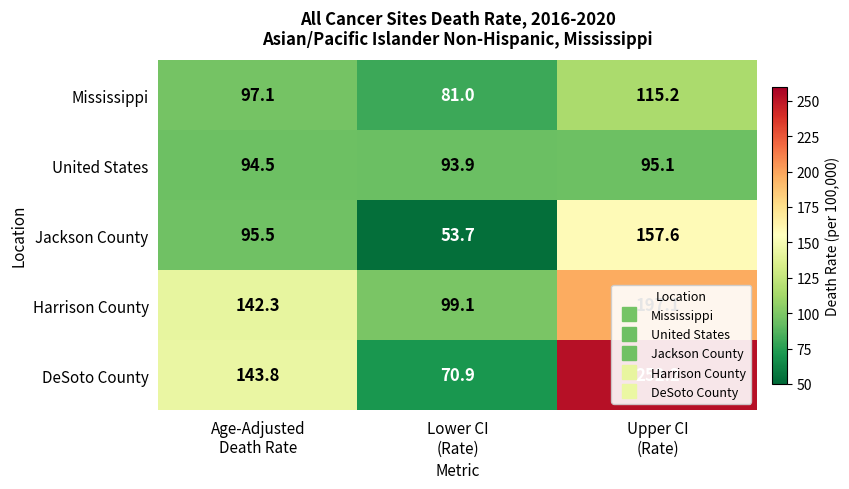

Which series has the largest range (max minus min)?

DeSoto County